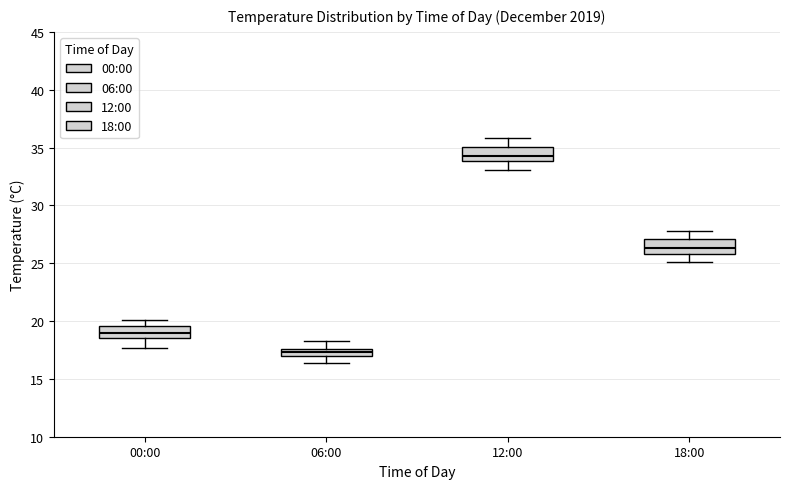

Where is the upper edge of the box for 18:00 on the y-axis? The values are not printed on the chart, so give them approximately, as read against the axis.

27.0